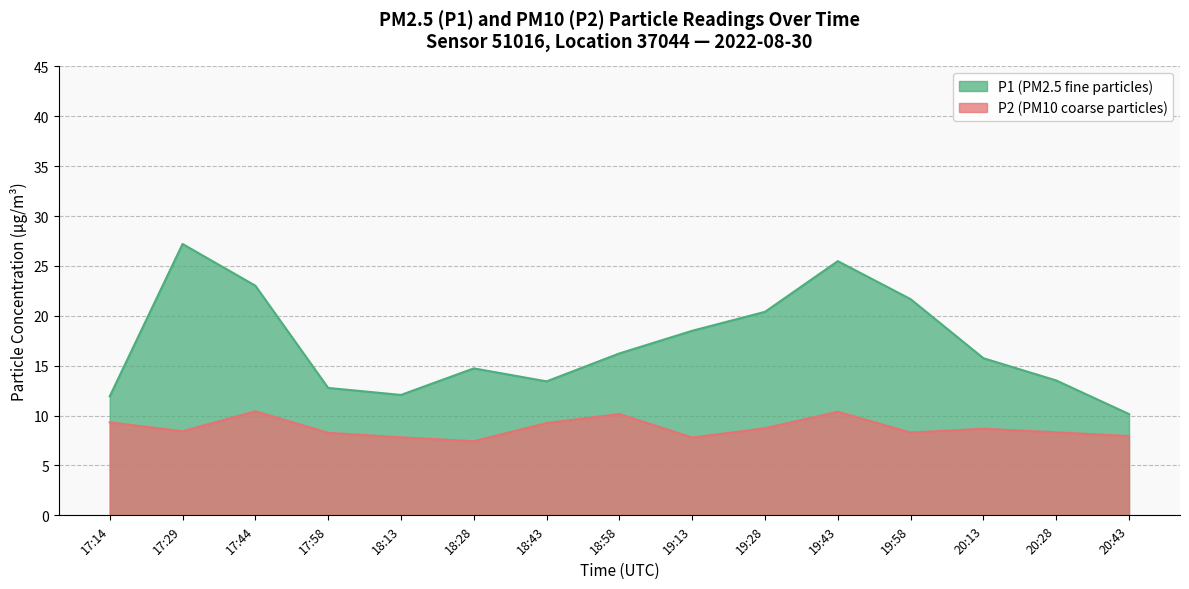

At how many categories does at least one series exceed 17?

6